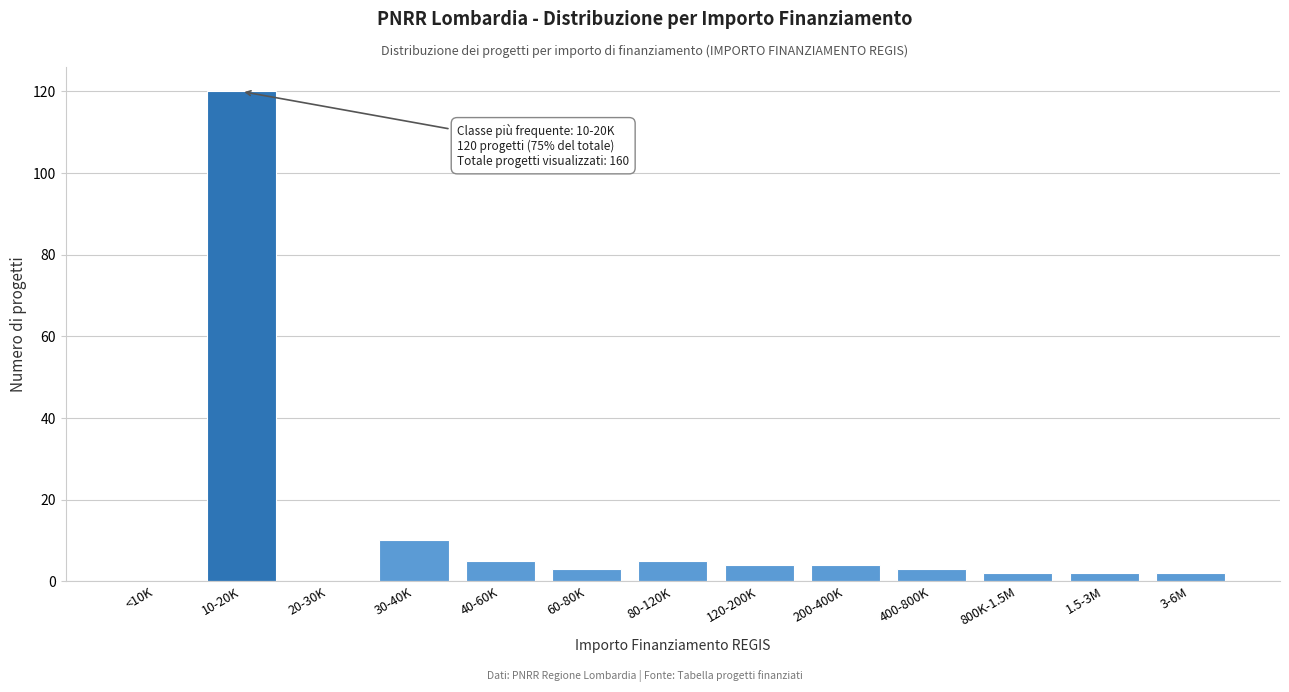

Reading left to right, transcribe all the data shown in this chart.

<10K=0	10-20K=120	20-30K=0	30-40K=10	40-60K=5	60-80K=3	80-120K=5	120-200K=4	200-400K=4	400-800K=3	800K-1.5M=2	1.5-3M=2	3-6M=2